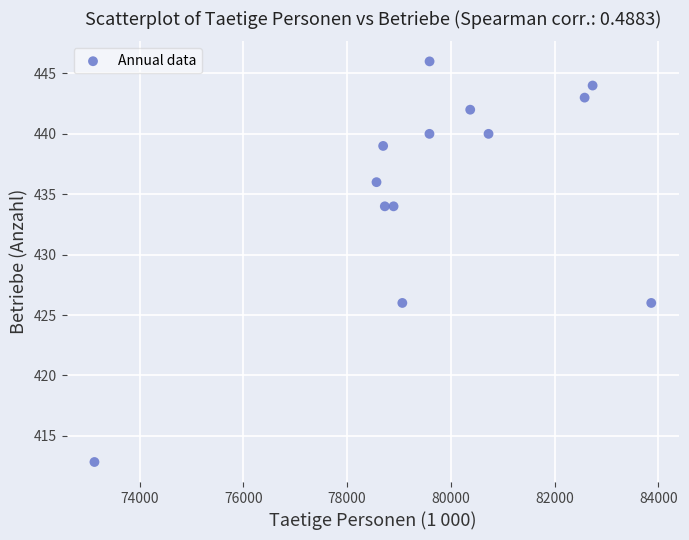

What is the range of Y values (max minus min)?

33.2